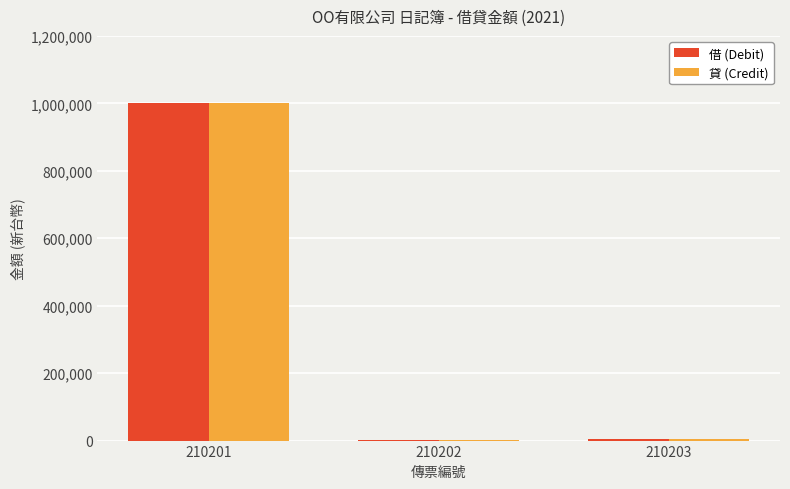

What is the total value across all series at 210202?

1000